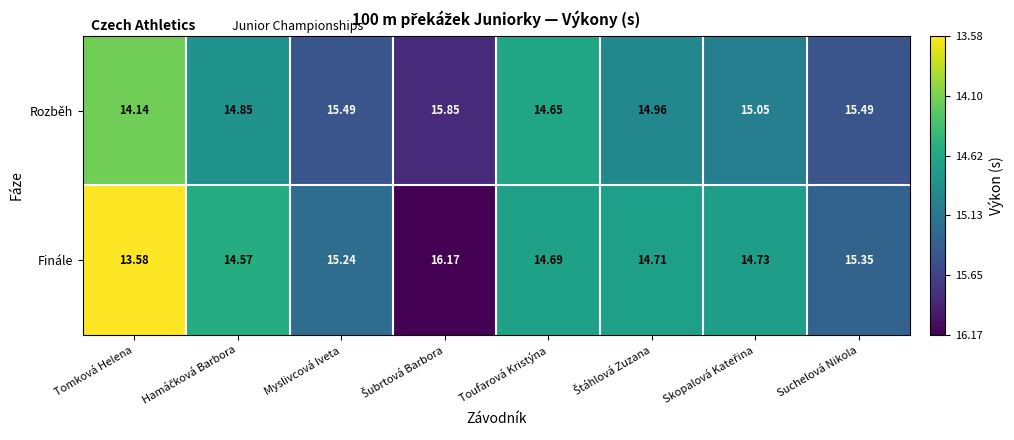

Which series has the largest total across all categories?

Rozběh